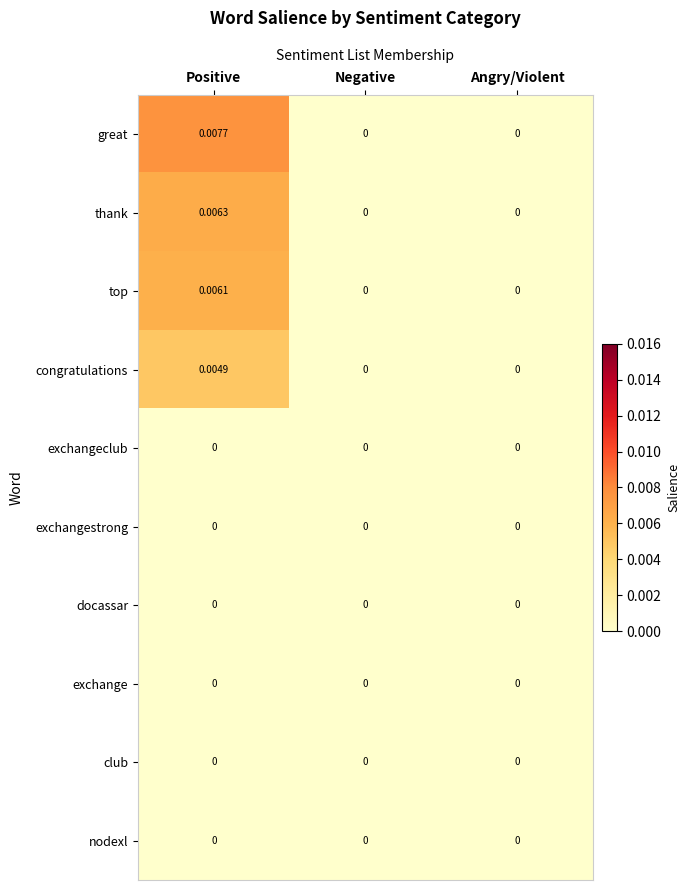

Which series has the largest total across all categories?

great